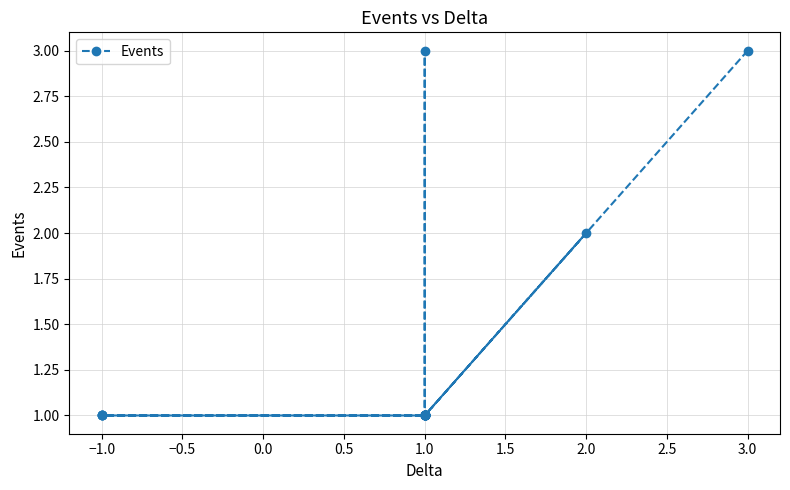

The value at 1.0 is 2. True or false?

False